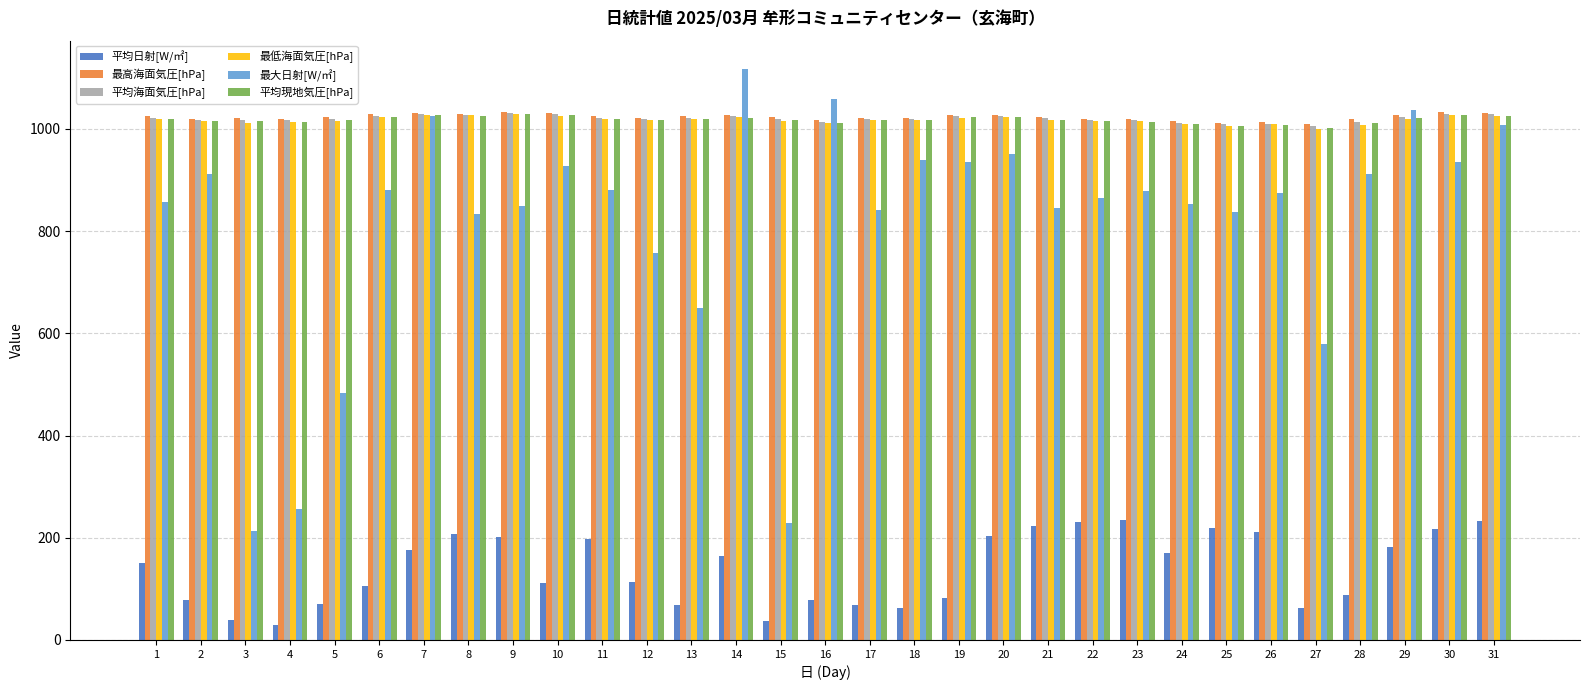

What is the average value of the 最大日射[W/㎡] series?

813.7